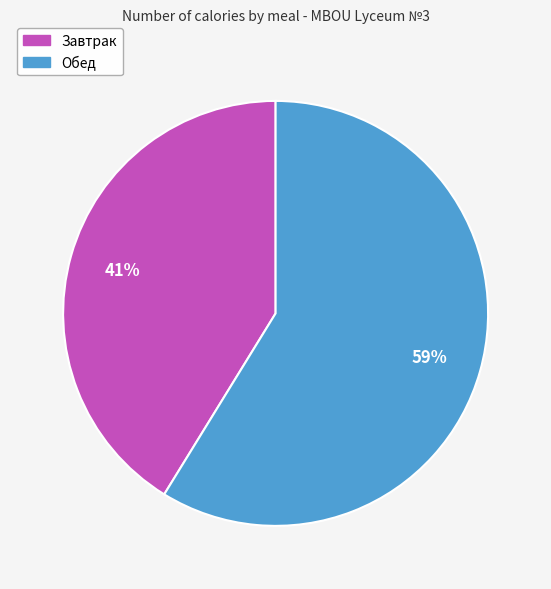

The Обед slice represents 59% of the pie. True or false?

True